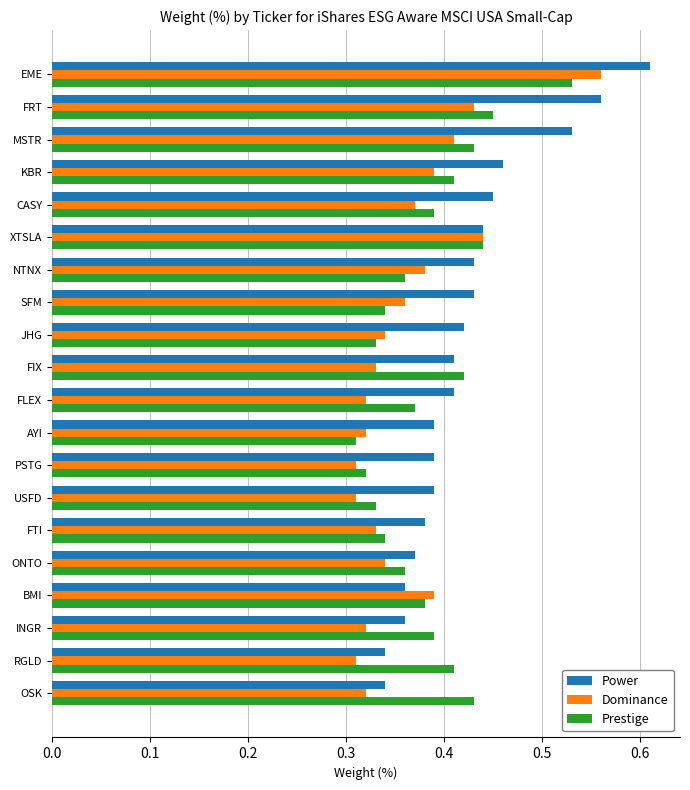

At how many categories does at least one series exceed 0?

20